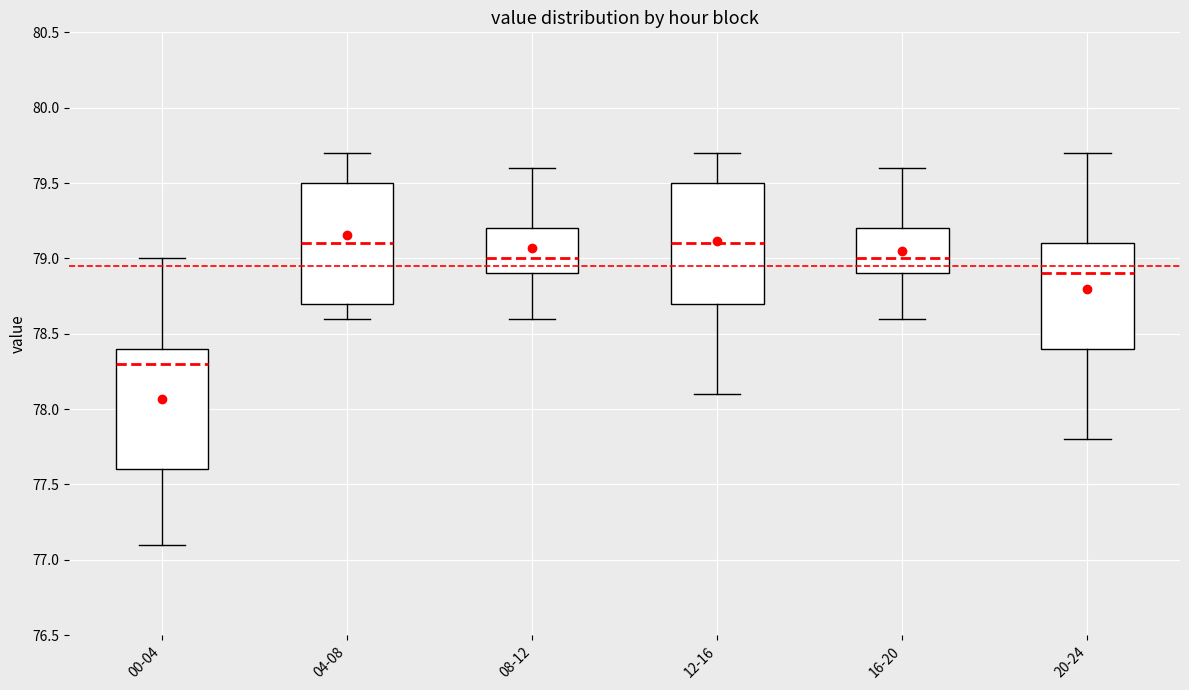

Reading left to right, transcribe this box plot: for each box, give where its median line is, the range the box spans, and where its two whiskers end, as read against the y-axis. The values are not printed on the chart, so give them approximately, as read against the axis.

00-04: median 78.3, box 77.6 to 78.4, whiskers 77.1 to 79.0
04-08: median 79.1, box 78.7 to 79.5, whiskers 78.6 to 79.7
08-12: median 79.0, box 78.9 to 79.2, whiskers 78.6 to 79.6
12-16: median 79.1, box 78.7 to 79.5, whiskers 78.1 to 79.7
16-20: median 79.0, box 78.9 to 79.2, whiskers 78.6 to 79.6
20-24: median 78.9, box 78.4 to 79.1, whiskers 77.8 to 79.7